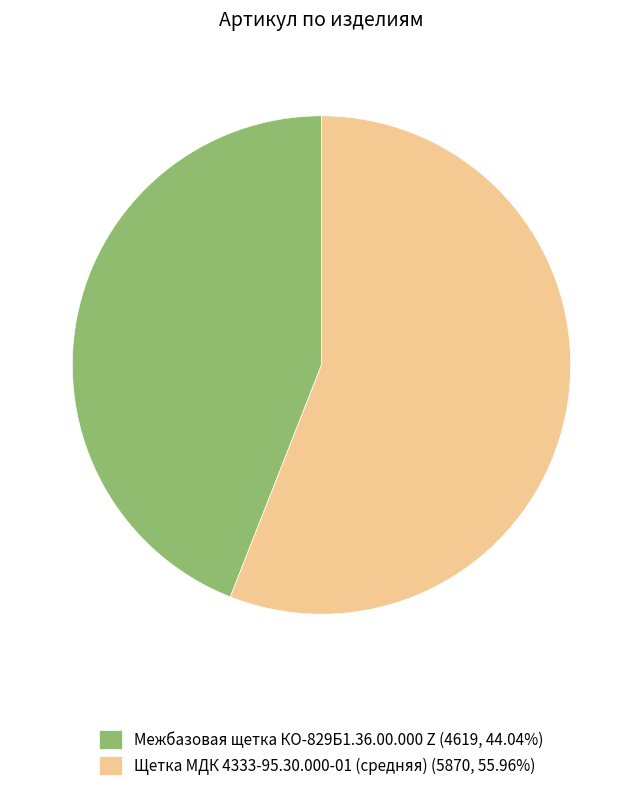

The Межбазовая щетка КО-829Б1.36.00.000 Z slice represents 44% of the pie. True or false?

True